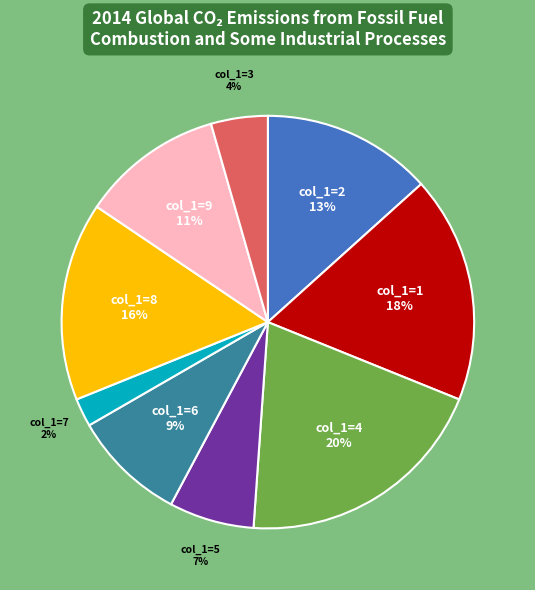

The col_1=7 slice represents 2% of the pie. True or false?

True